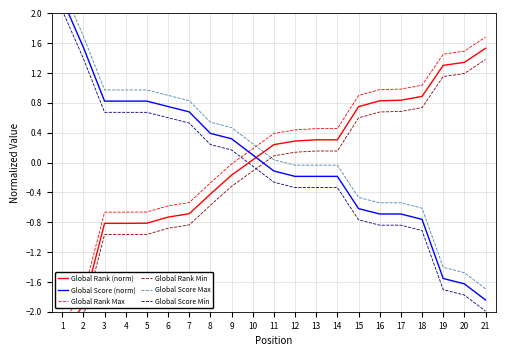

What are all the series names shown in the legend?

Global Rank (norm), Global Score (norm), Global Rank Max, Global Rank Min, Global Score Max, Global Score Min